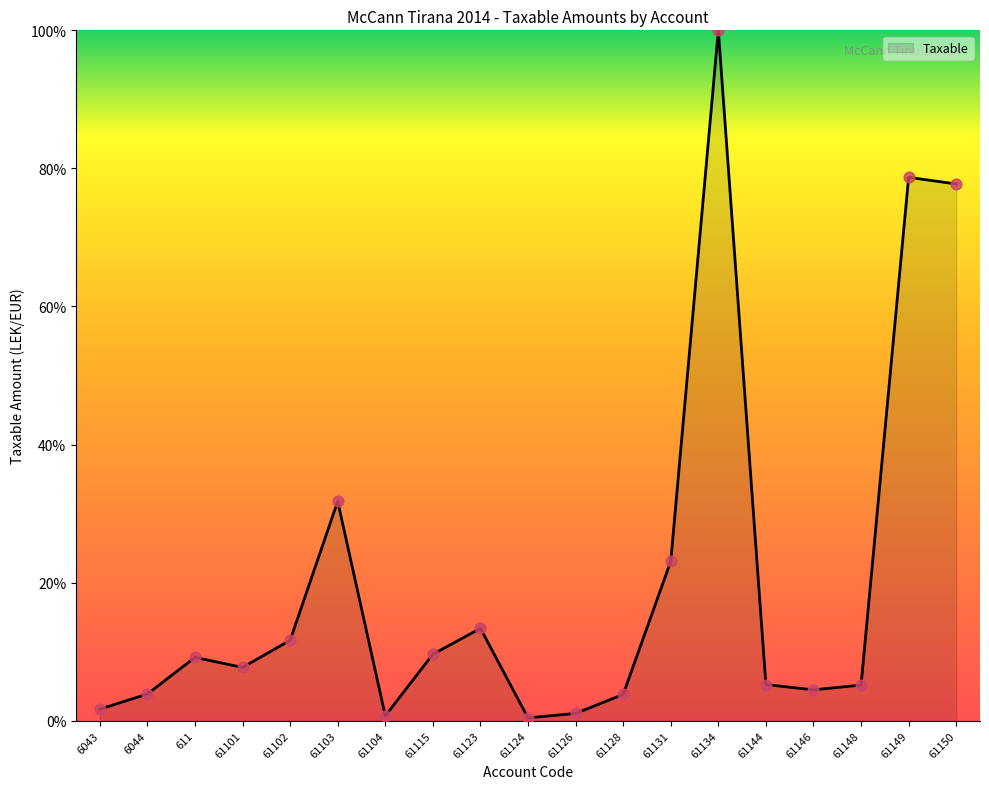

Between 61102 and 61115, which is larger?

61102